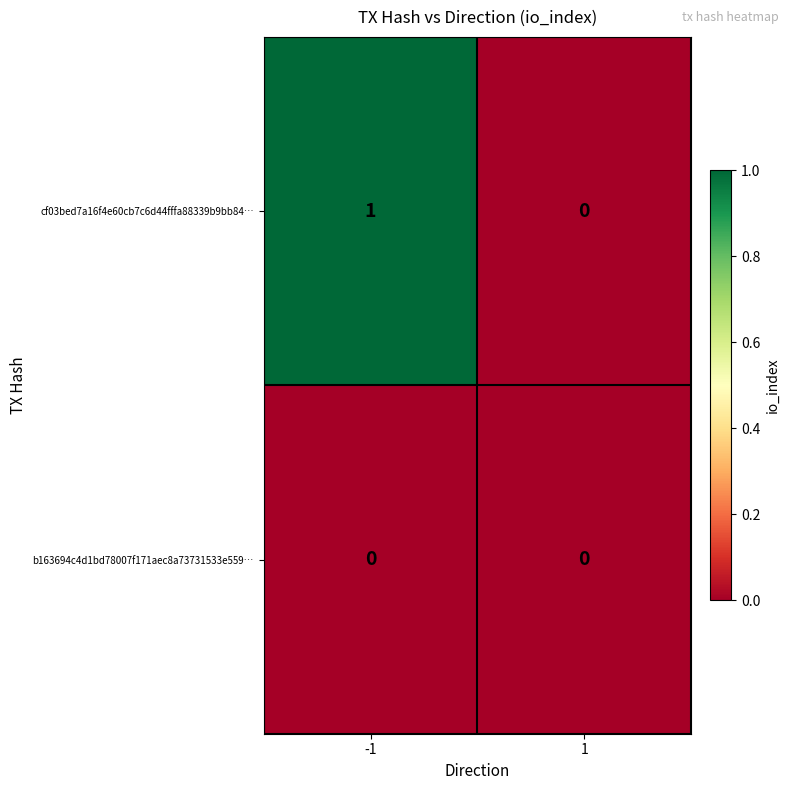

Is the value of b163694c4d1bd78007f171aec8a73731533e559… at -1 greater than the value of cf03bed7a16f4e60cb7c6d44fffa88339b9bb84… at -1?

No